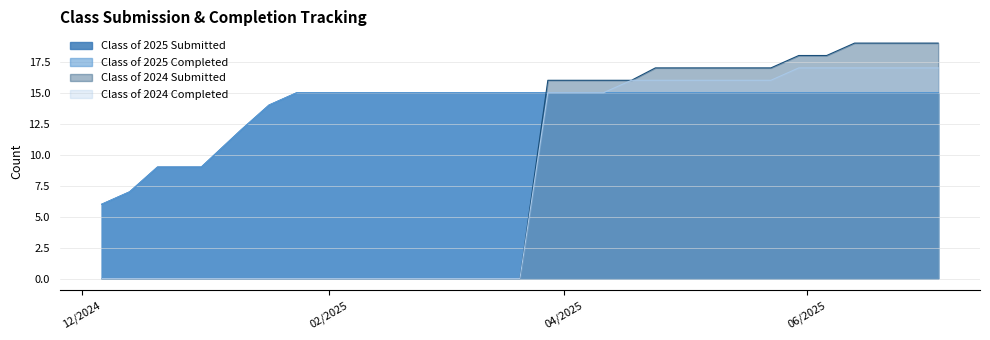

How many distinct data groups are displayed?

4